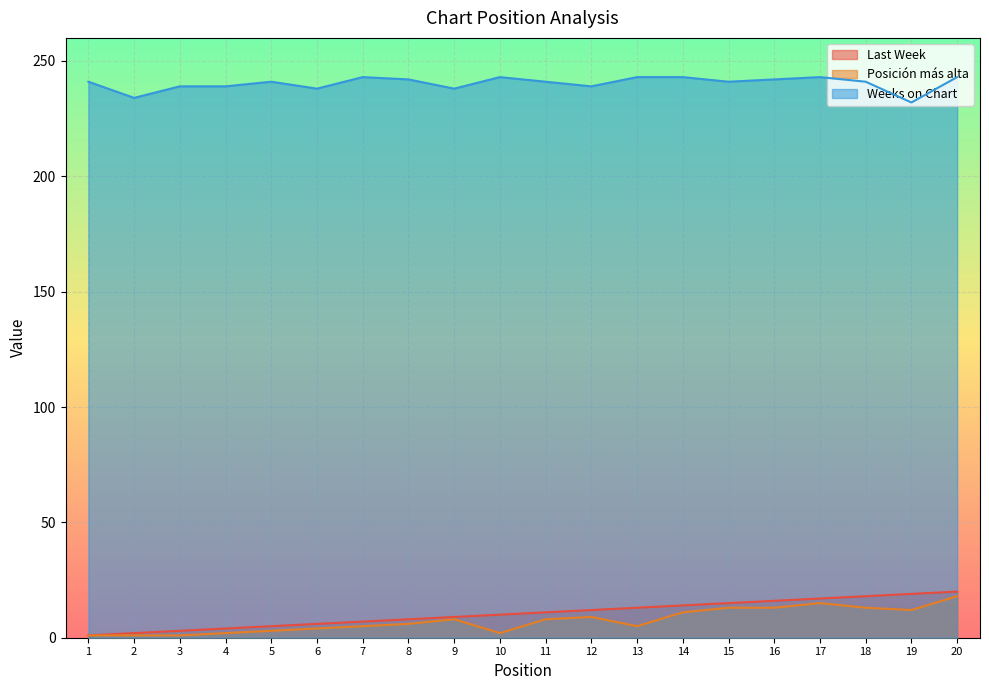

Reading left to right, extract all data points from this chart.

Last Week: 1	2	3	4	5	6	7	8	9	10	11	12	13	14	15	16	17	18	19	20
Posición más alta: 1	1	1	2	3	4	5	6	8	2	8	9	5	11	13	13	15	13	12	18
Weeks on Chart: 241	234	239	239	241	238	243	242	238	243	241	239	243	243	241	242	243	241	232	243